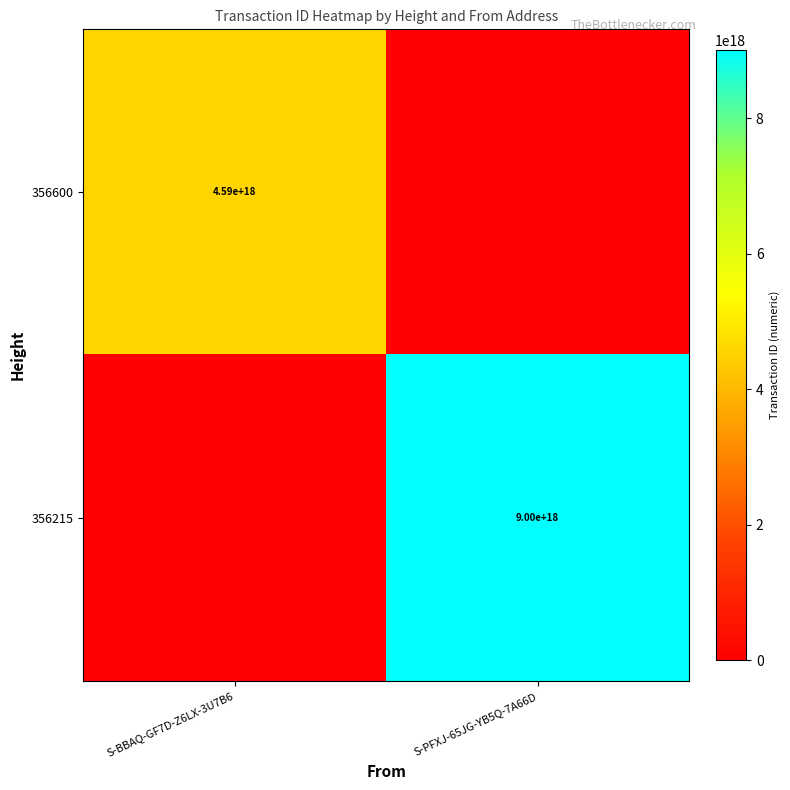

What is the difference between the highest and lowest values at S-PFXJ-65JG-YB5Q-7A66D?

9004887744631647232